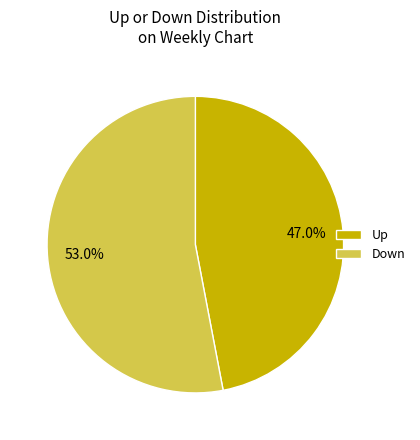

What portion of the pie excludes Down?

47.0%